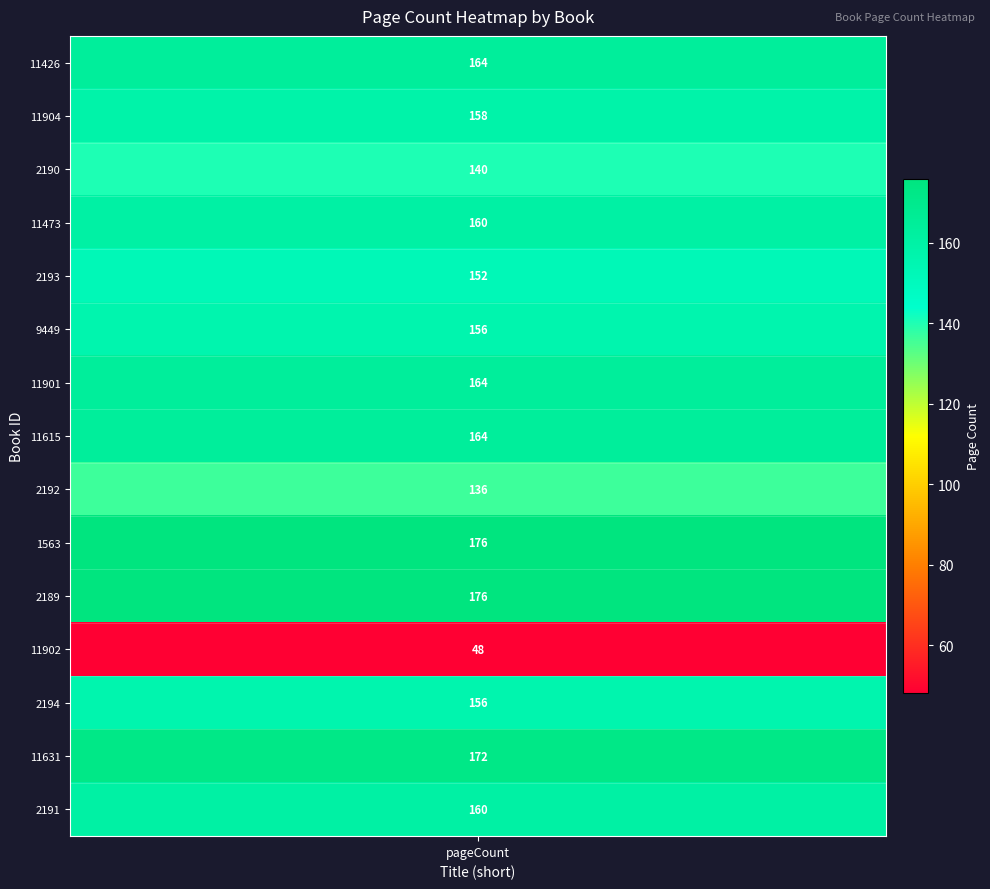

At which label does the data first exceed 160?

11426